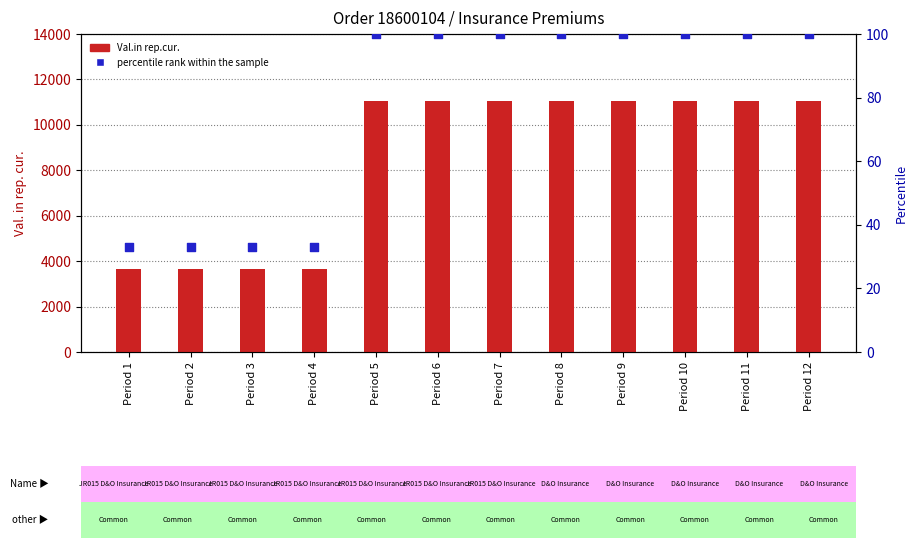

At which category is the sum across all series the highest?

Period 5